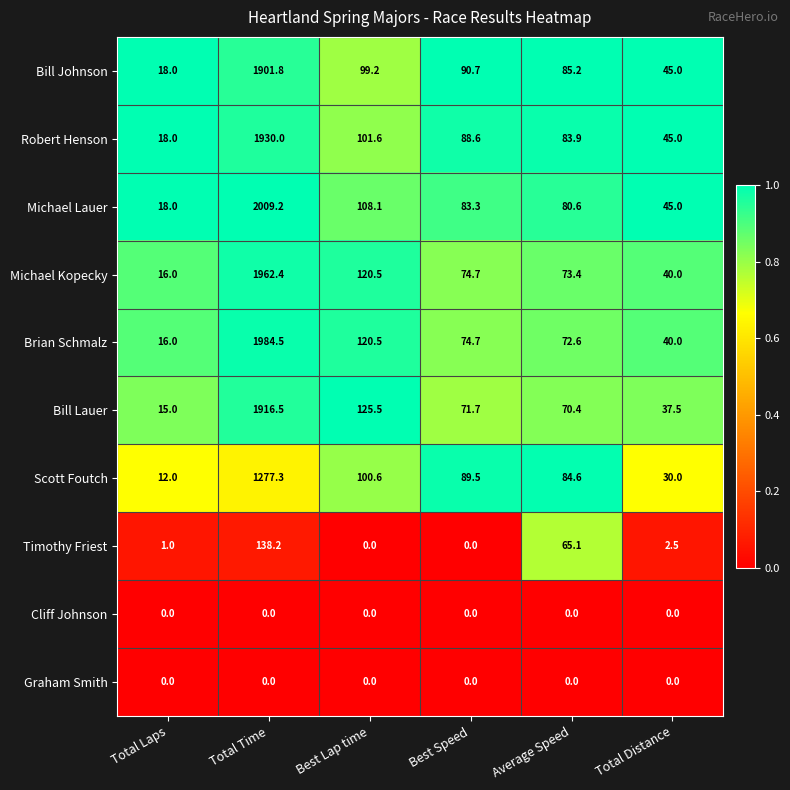

What is the greatest value displayed?

2009.2